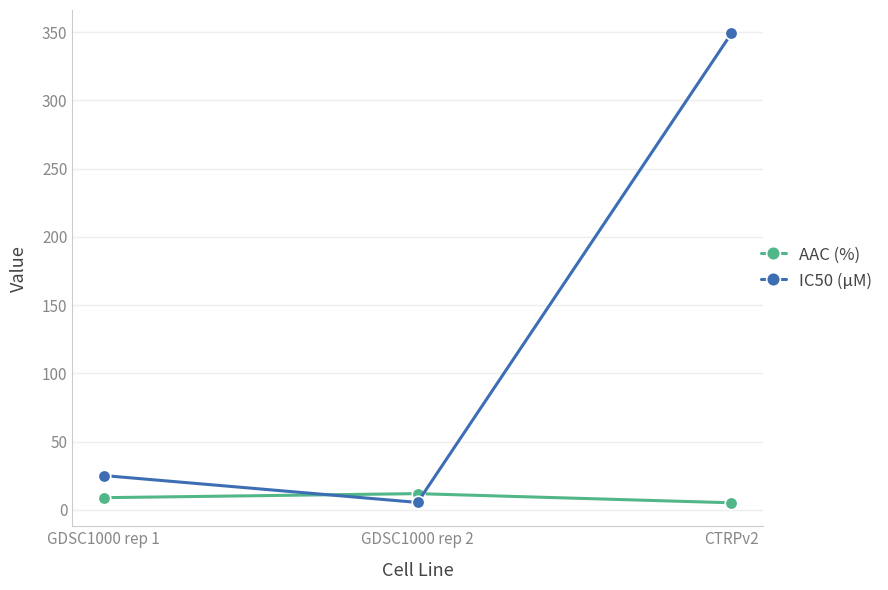

Which series has the largest total across all categories?

IC50 (µM)